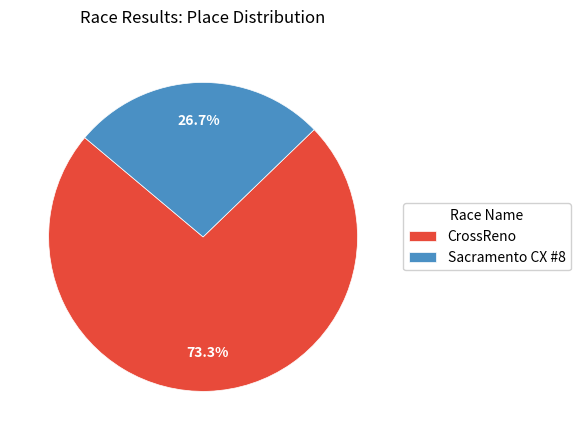

How many segments does this pie chart have?

2